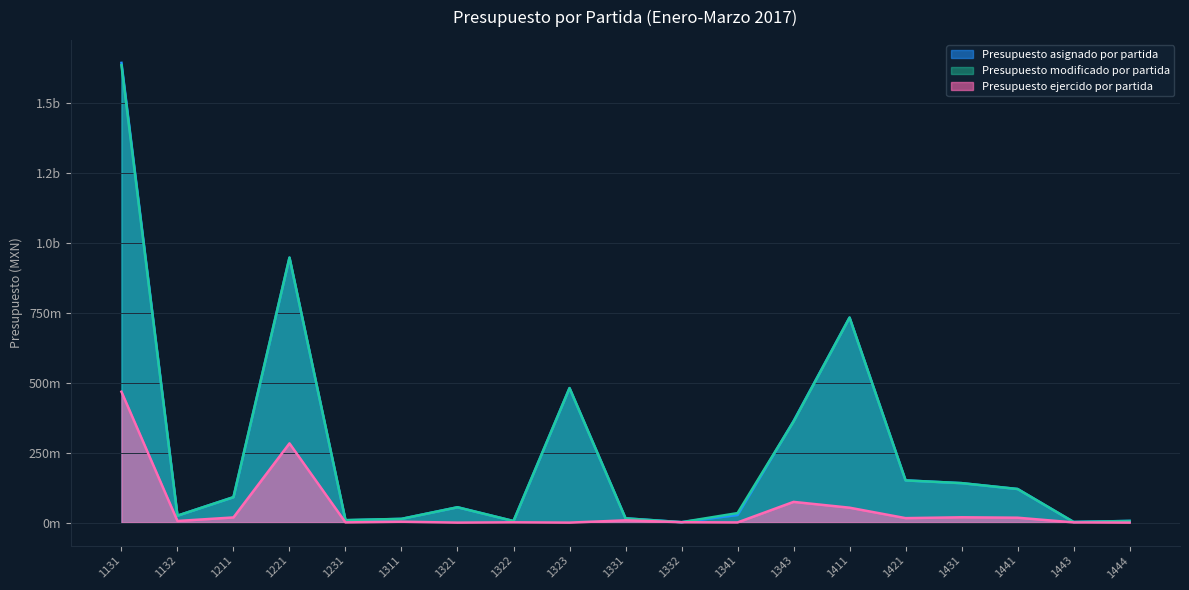

At which category does Presupuesto ejercido por partida reach its first local peak?

1221